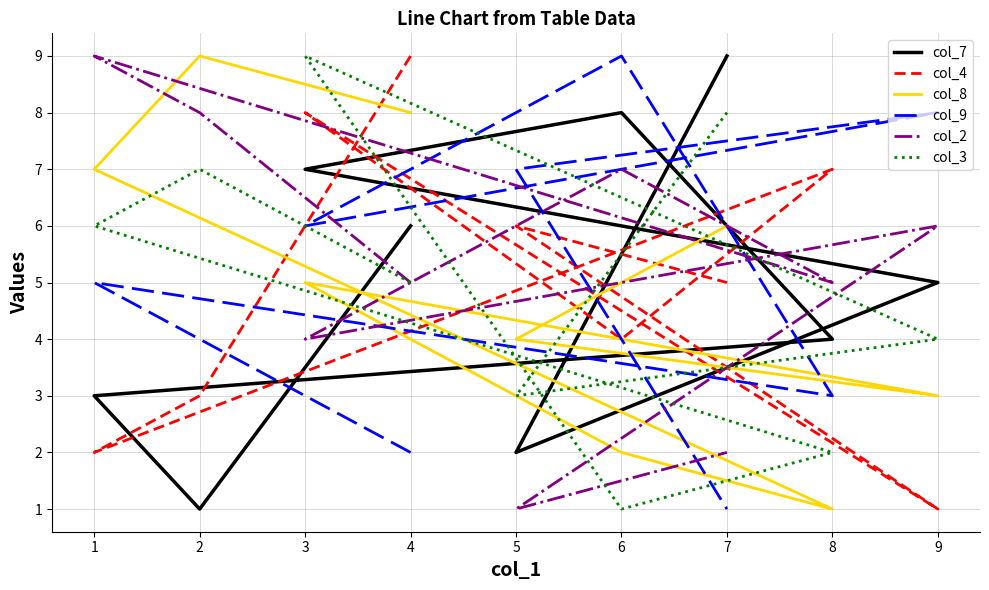

At which label does col_3 first exceed 5?

2